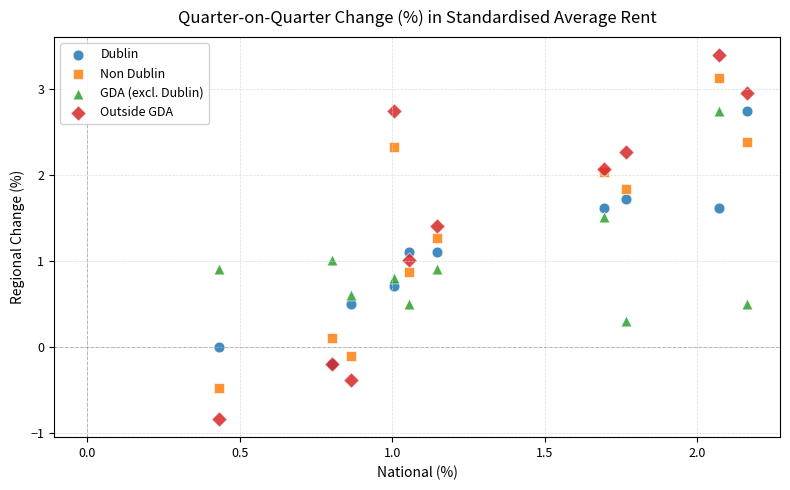

Which series has the widest spread of Y values?

Outside GDA